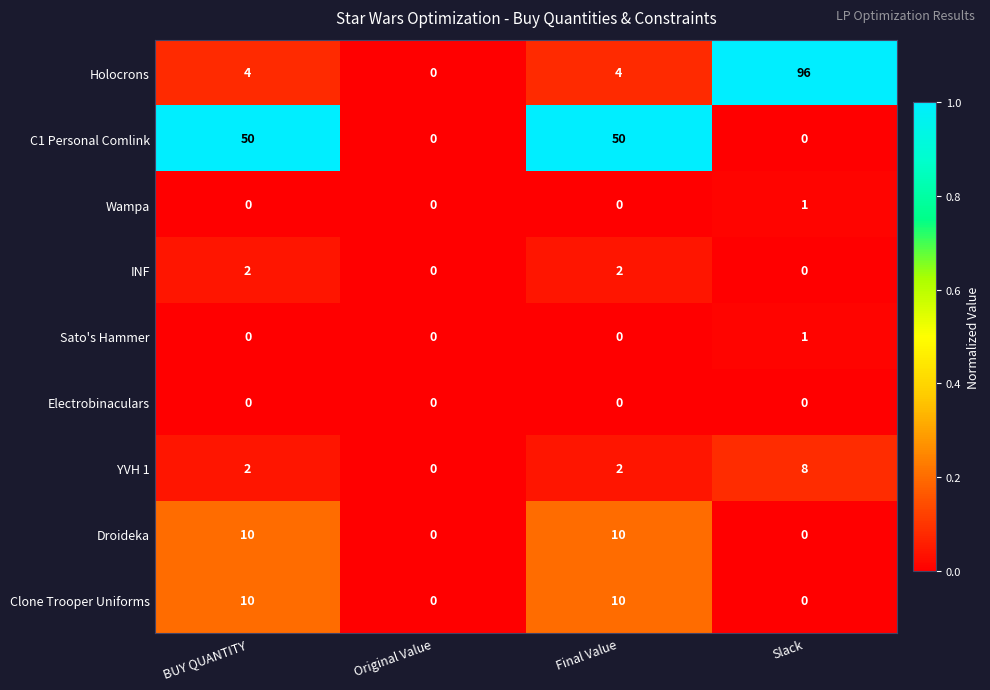

What is the maximum value shown in the chart?

96